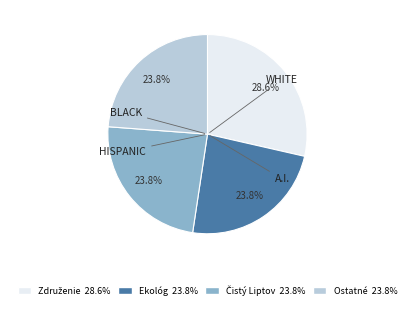

Is there a majority slice in this chart?

No